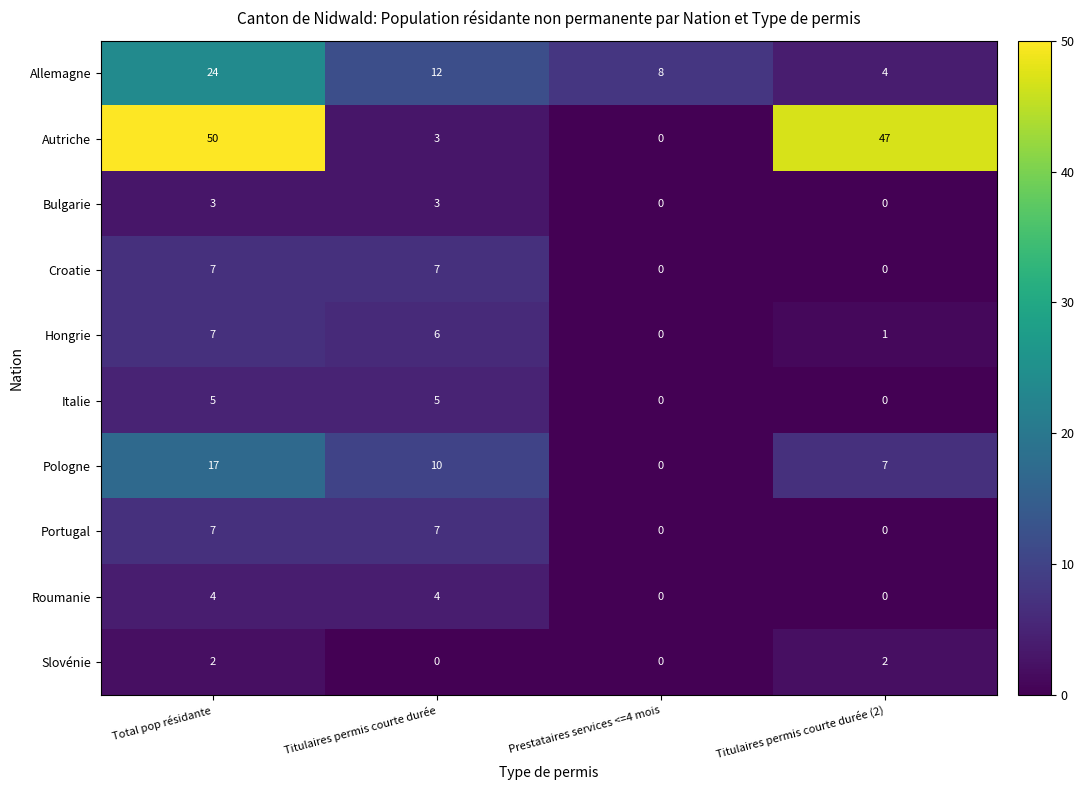

How many values in Slovénie are above zero?

2